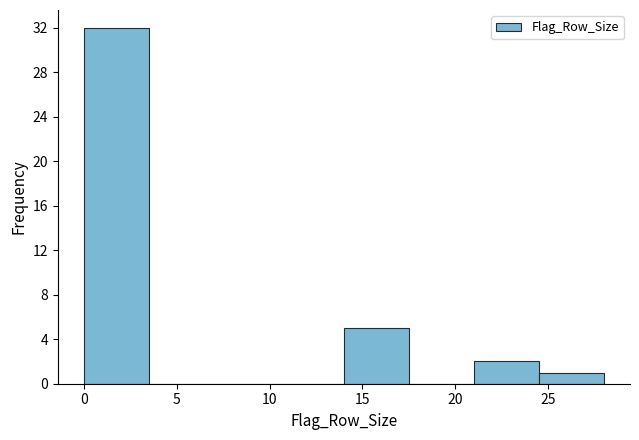

Reading left to right, list every bar in this chart as the range it spans on the x-axis followed by its height. The values are not printed on the chart, so give them approximately, as read against the axis.

0.0 to 3.5: 32
3.5 to 7.0: 0
7.0 to 10.5: 0
10.5 to 14.0: 0
14.0 to 17.5: 5
17.5 to 21.0: 0
21.0 to 24.5: 2
24.5 to 28.0: 1